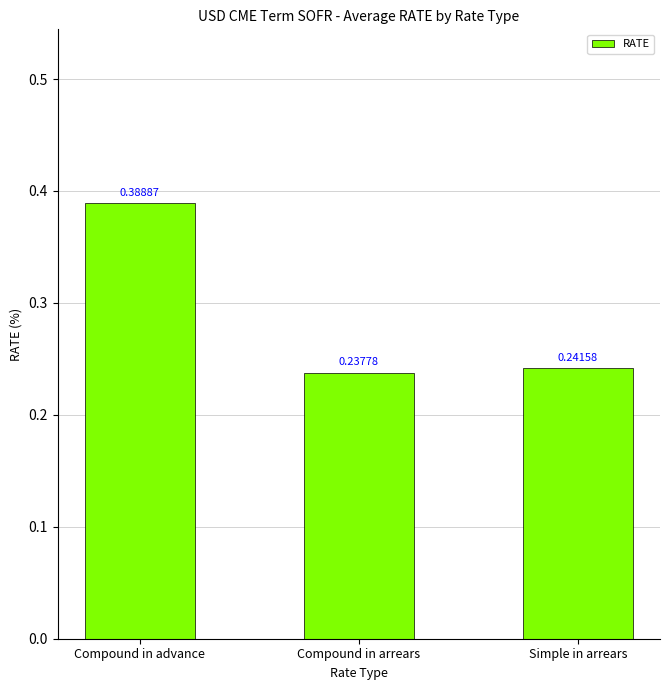

List the labels in order of value, smallest first.

Compound in arrears, Simple in arrears, Compound in advance